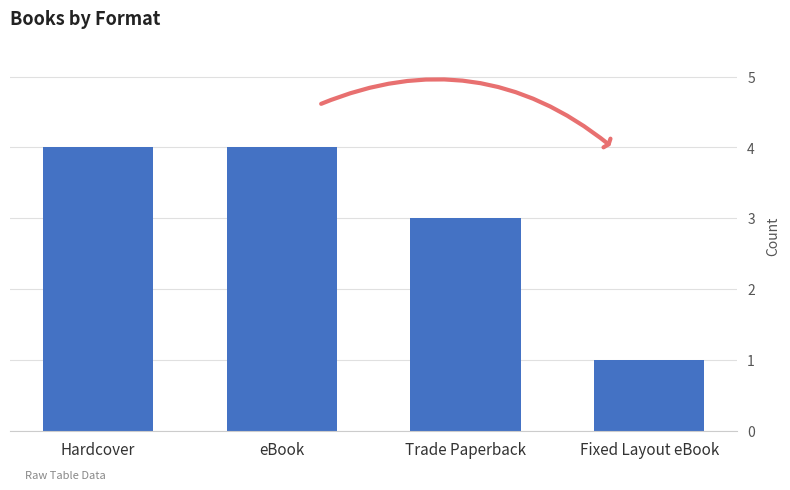

Approximately how many times larger is the value at Hardcover compared to Fixed Layout eBook?

4.0